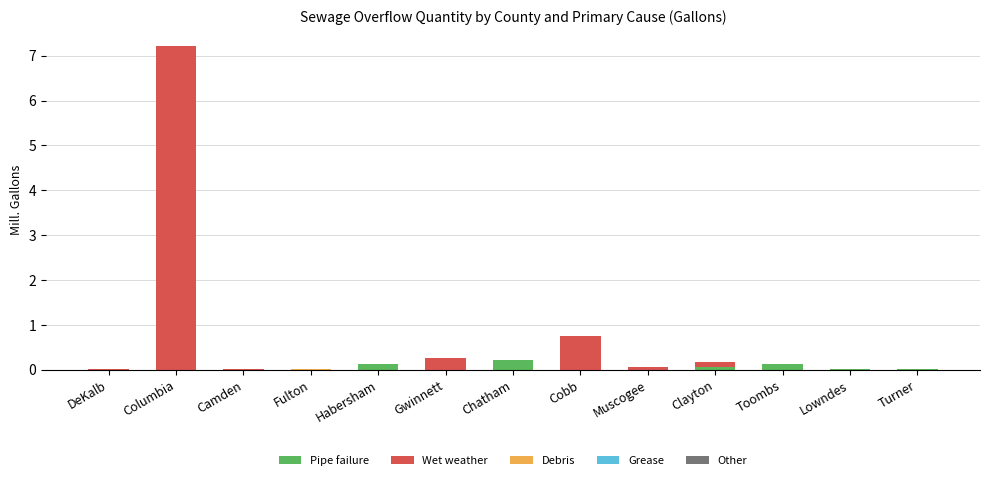

Does the chart contain stacked bars?

Yes